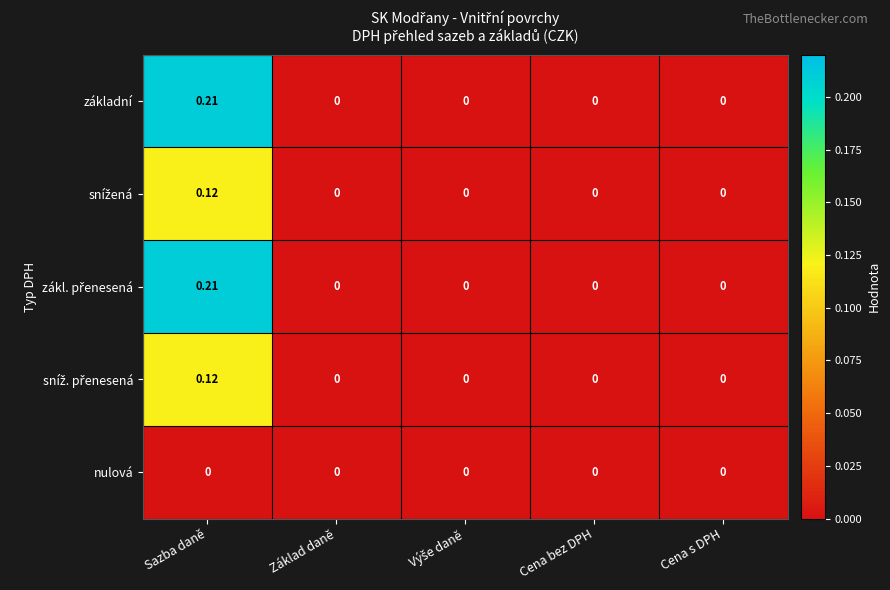

How many data points in základní are above 0?

1